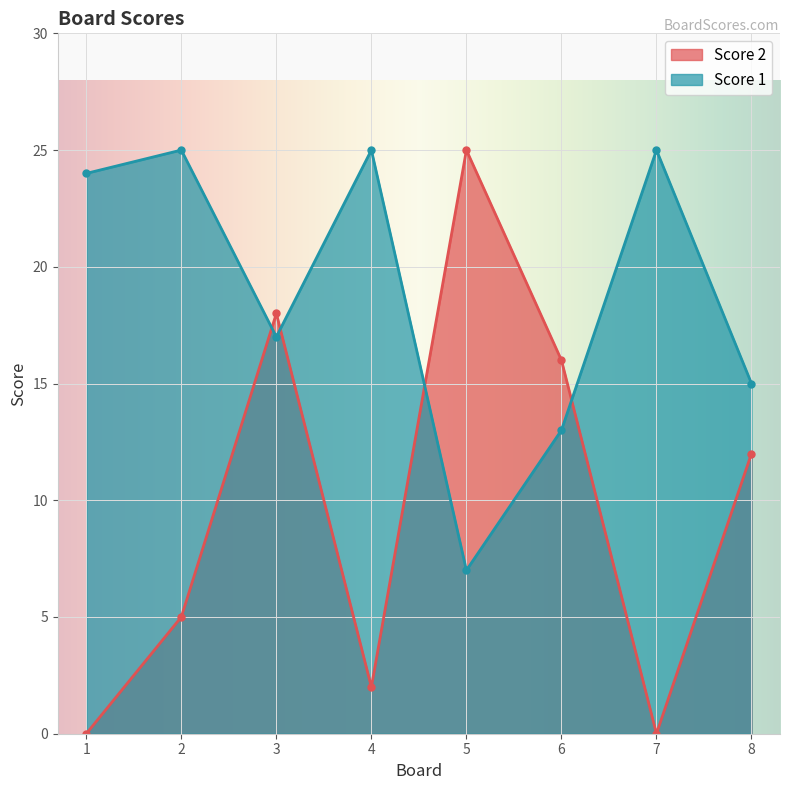

Which series has the largest range (max minus min)?

Score 2